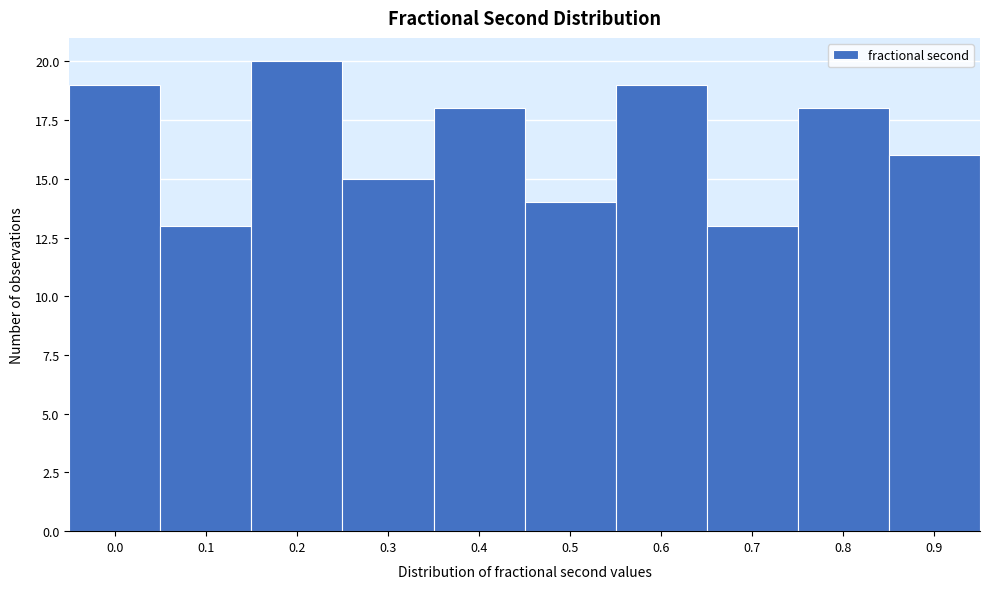

Reading left to right, what are all the values shown in this chart?

0.0=19	0.1=13	0.2=20	0.3=15	0.4=18	0.5=14	0.6=19	0.7=13	0.8=18	0.9=16